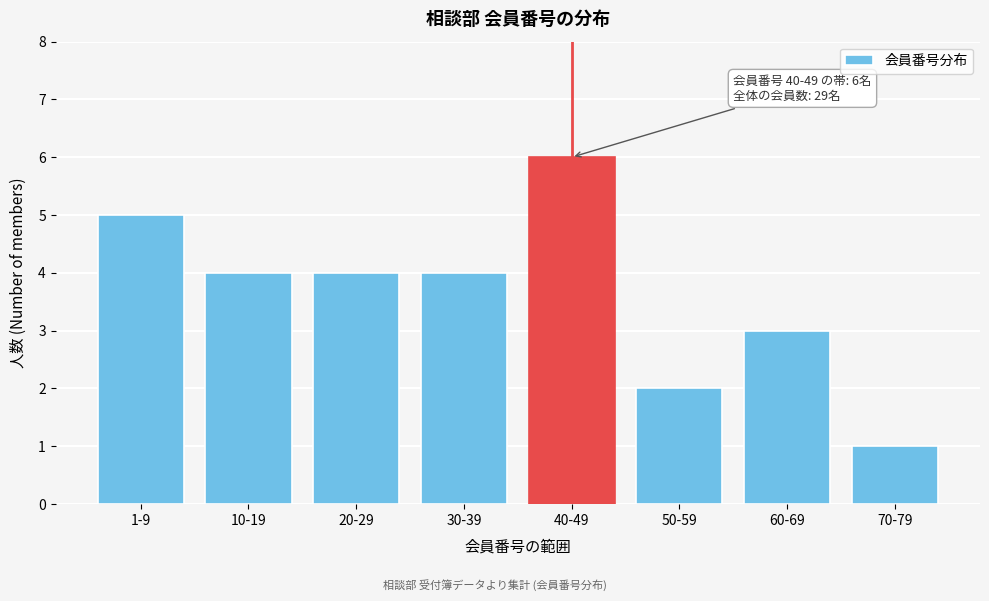

Reading left to right, what are all the values shown in this chart?

1-9=5	10-19=4	20-29=4	30-39=4	40-49=6	50-59=2	60-69=3	70-79=1